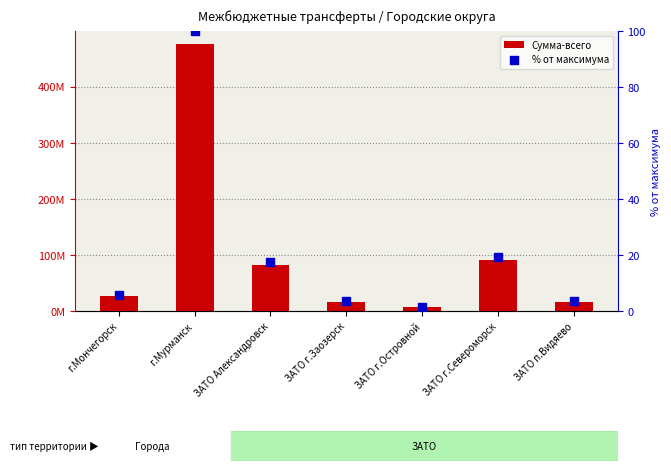

Which series has the largest total across all categories?

Сумма-всего